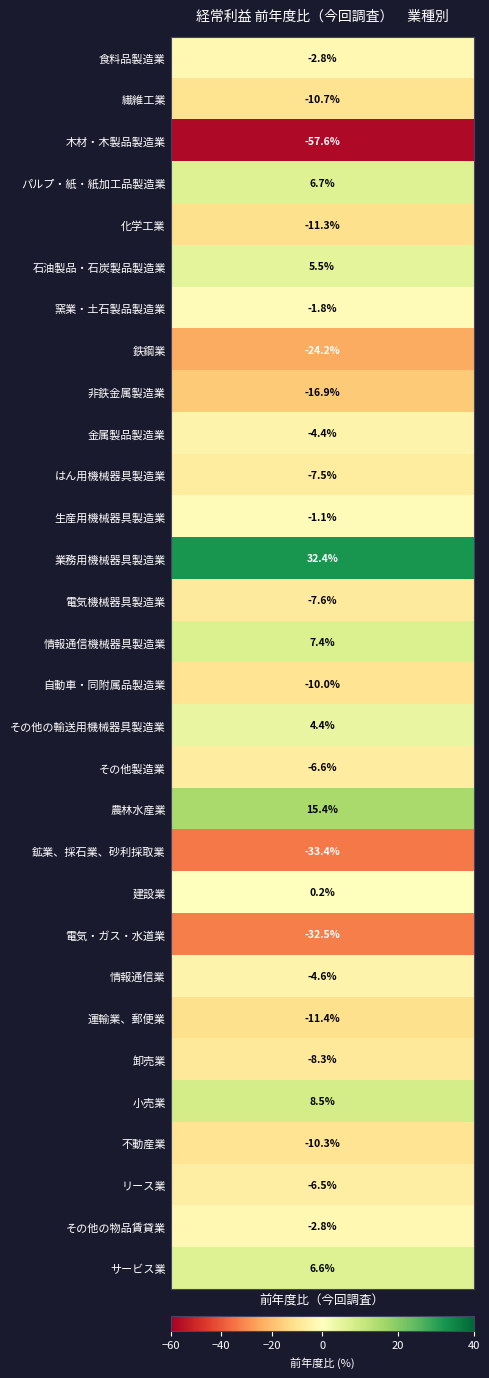

Where does the data first go above -4?

食料品製造業